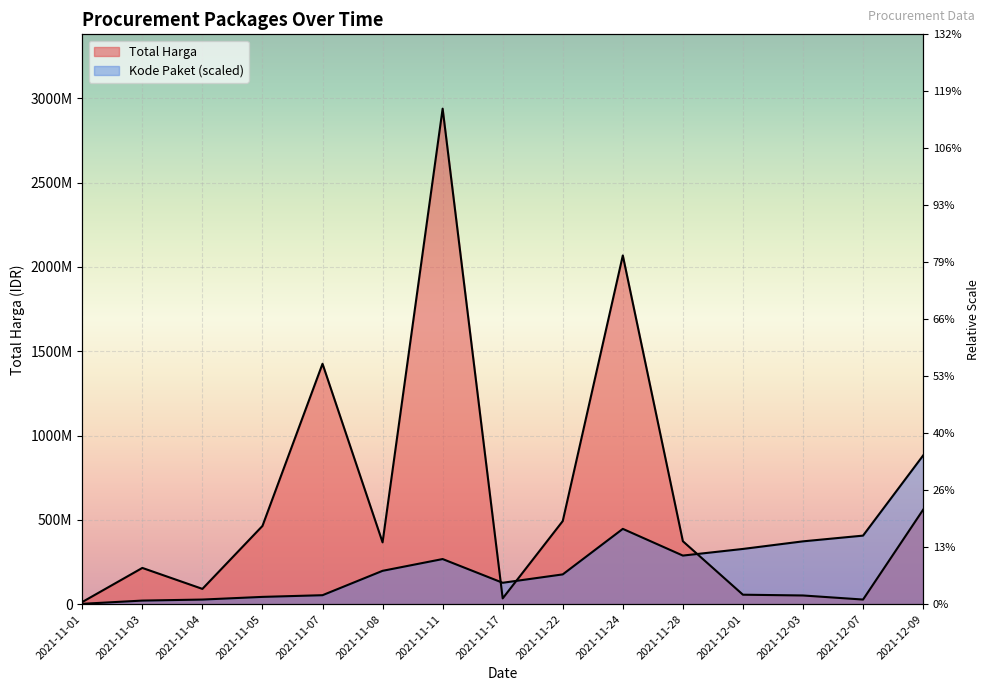

What is the label of the 8th point from the left?

2021-11-17